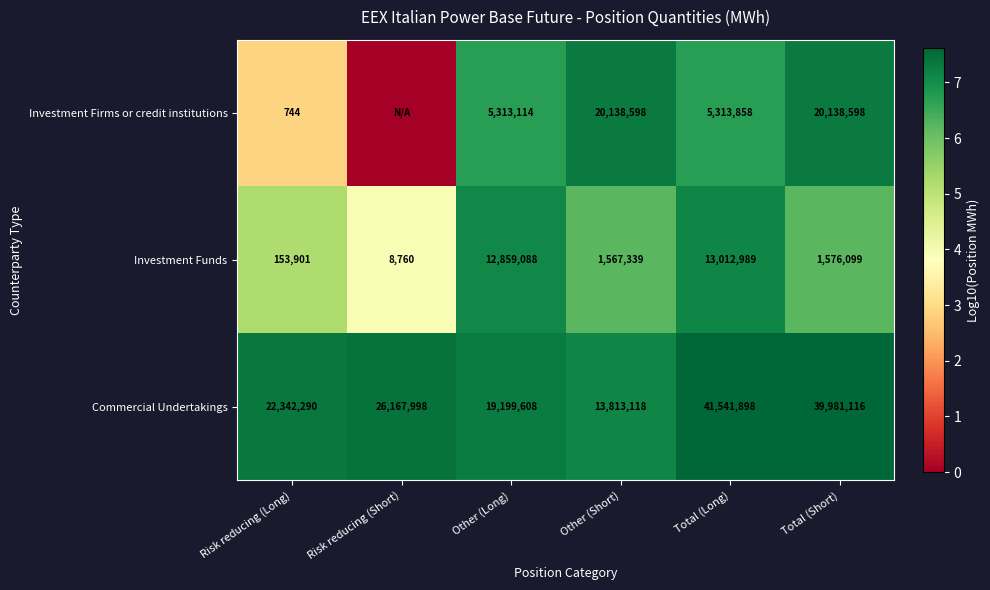

Rank the series at Total (Short) from lowest to highest value.

Investment Funds, Investment Firms or credit institutions, Commercial Undertakings